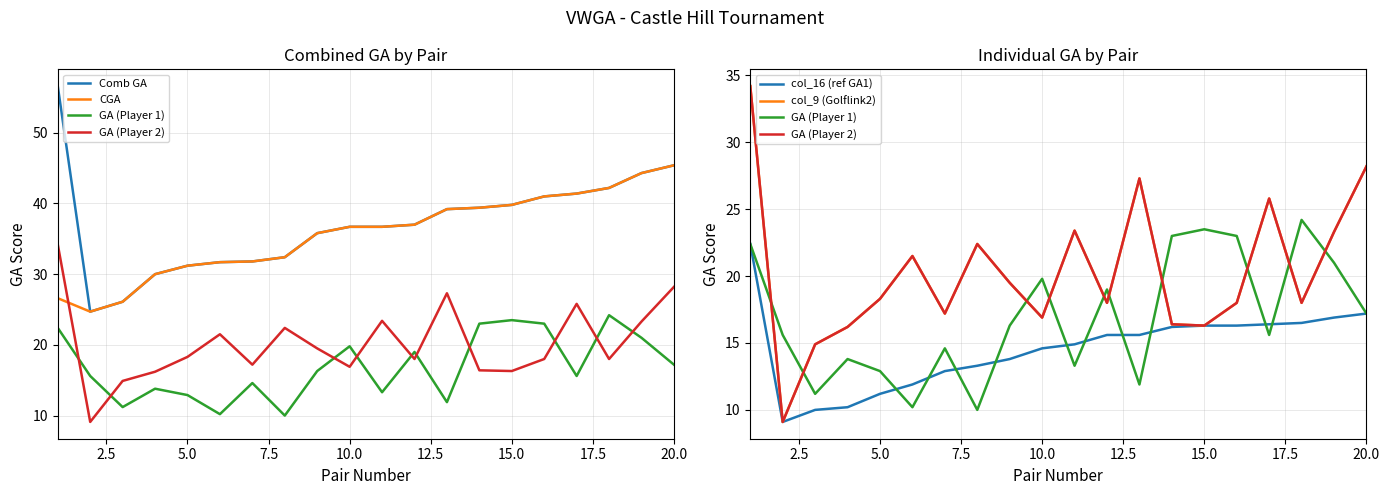

Reading left to right, extract all data points from this chart.

Comb GA: 56.6	24.7	26.1	30.0	31.2	31.7	31.8	32.4	35.8	36.7	36.7	37.0	39.2	39.4	39.8	41.0	41.4	42.2	44.3	45.4
CGA: 26.6	24.7	26.1	30.0	31.2	31.7	31.8	32.4	35.8	36.7	36.7	37.0	39.2	39.4	39.8	41.0	41.4	42.2	44.3	45.4
GA (Player 1): 22.4	15.6	11.2	13.8	12.9	10.2	14.6	10.0	16.3	19.8	13.3	19.0	11.9	23.0	23.5	23.0	15.6	24.2	21.0	17.2
GA (Player 2): 34.2	9.1	14.9	16.2	18.3	21.5	17.2	22.4	19.5	16.9	23.4	18.0	27.3	16.4	16.3	18.0	25.8	18.0	23.3	28.2
col_16 (ref GA1): 22.4	9.1	10.0	10.2	11.2	11.9	12.9	13.3	13.8	14.6	14.9	15.6	15.6	16.2	16.3	16.3	16.4	16.5	16.9	17.2
col_9 (Golflink2): 34.2	9.1	14.9	16.2	18.3	21.5	17.2	22.4	19.5	16.9	23.4	18.0	27.3	16.4	16.3	18.0	25.8	18.0	23.3	28.2